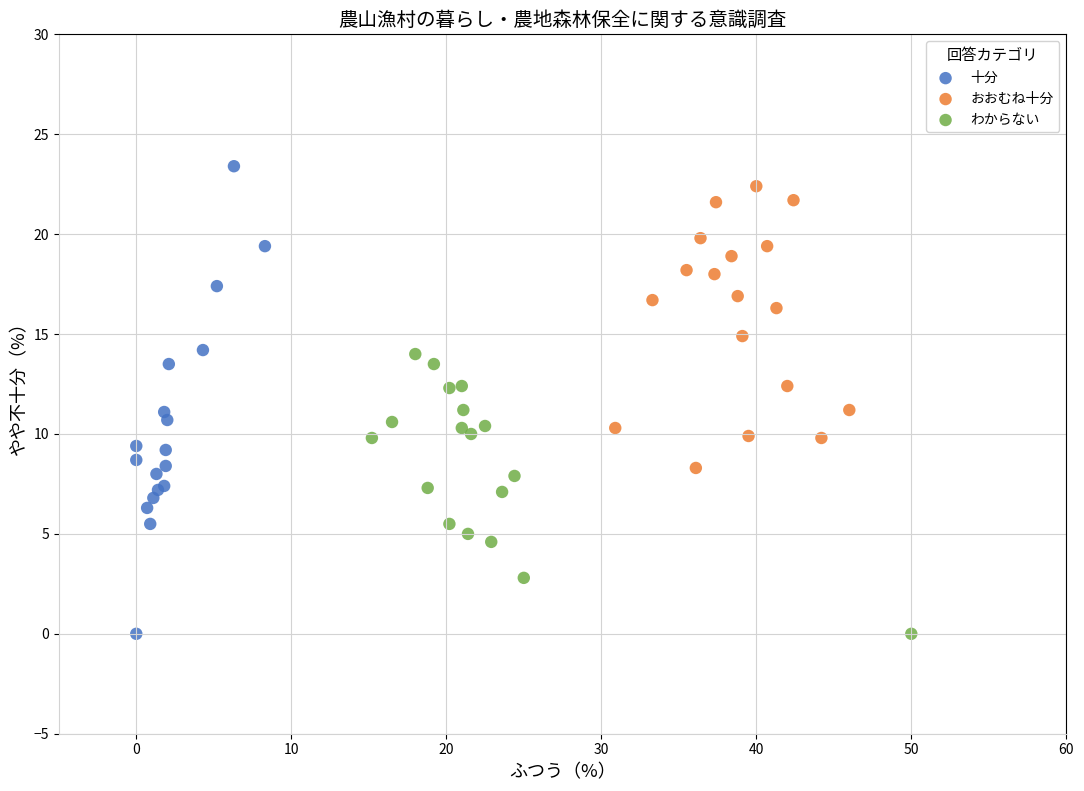

Which series has the widest spread of Y values?

十分